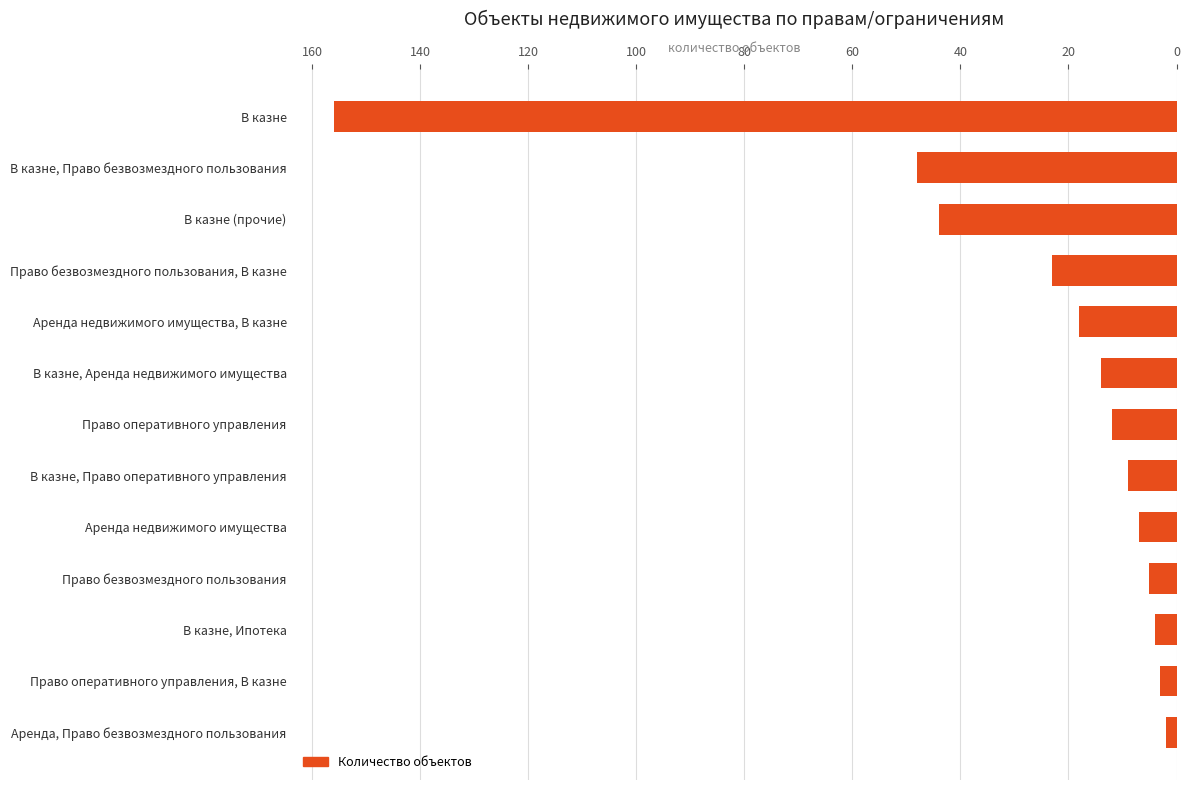

What is the difference between the second highest and second lowest values?

45